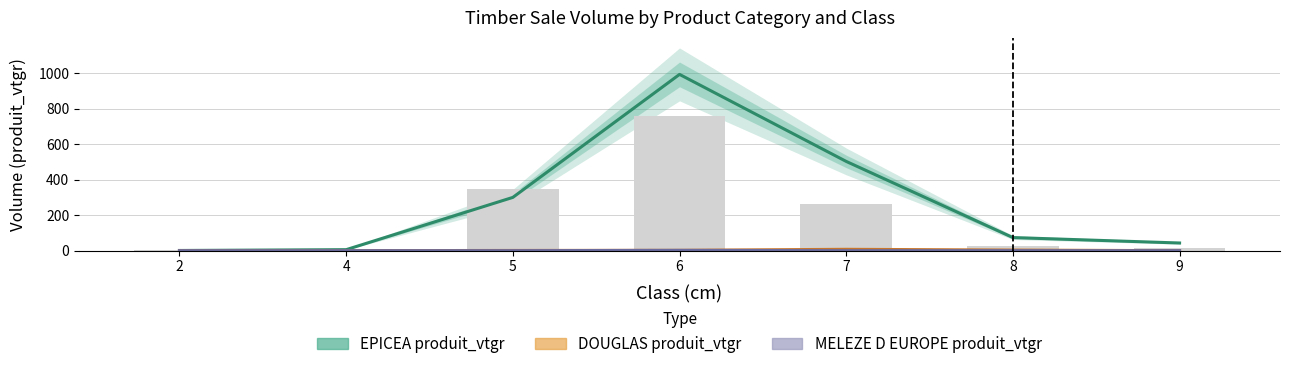

How many values in the EPICEA produit_vtgr series are below 73?

3